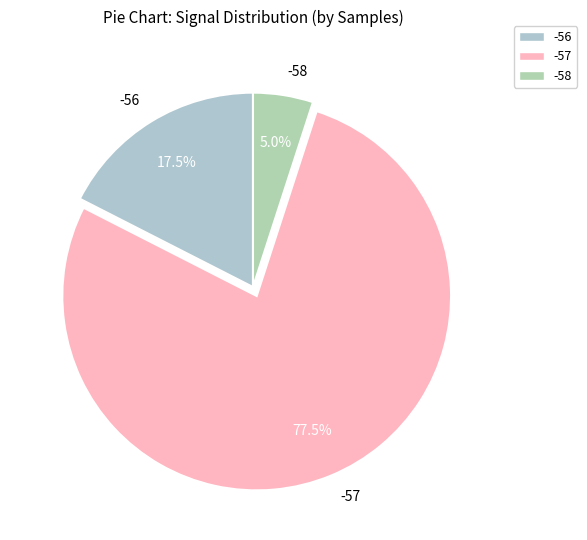

Does -57 account for over 50% of the chart?

Yes